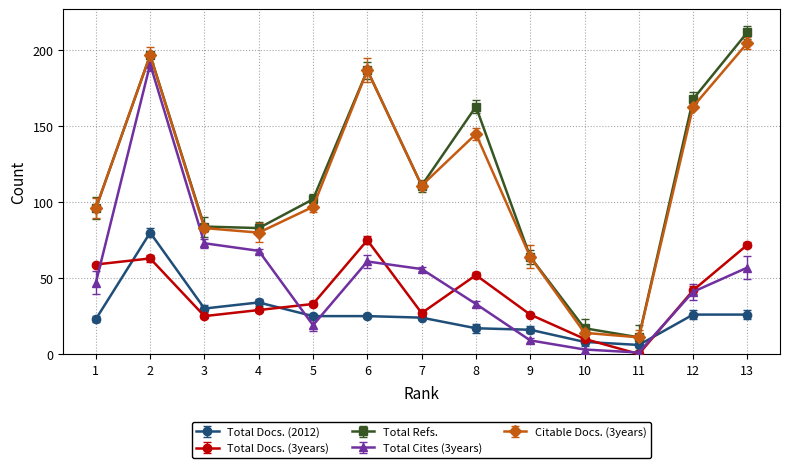

What is the spread (max minus min) of values at 8?

146